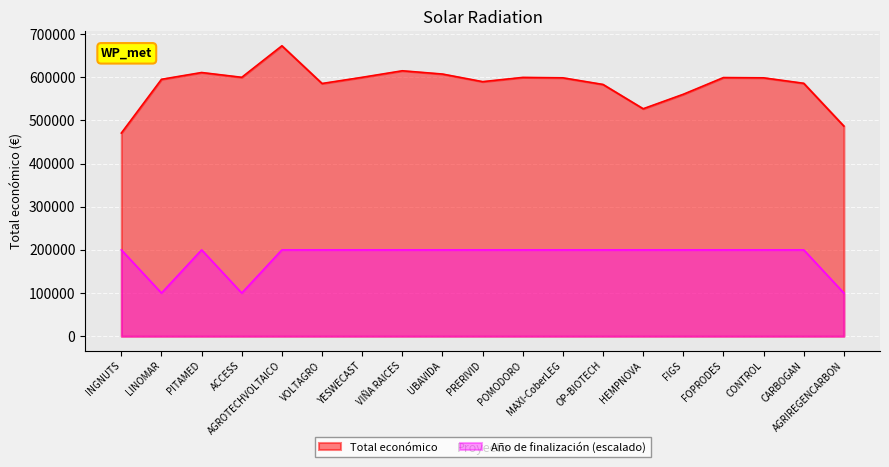

Where is Total económico nearest to the value 571741?

FIGS